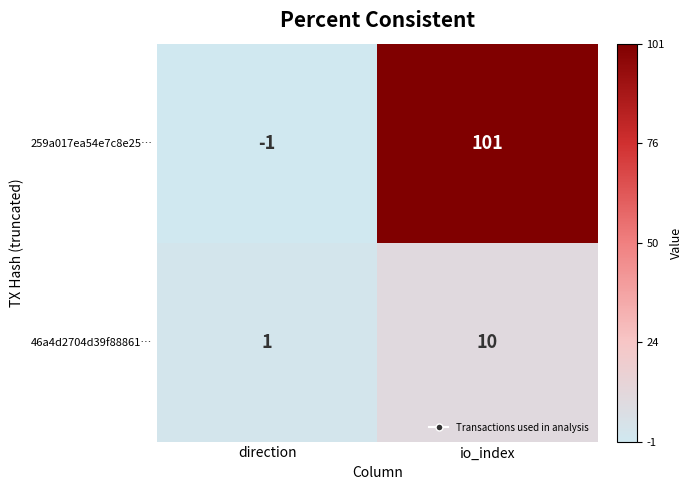

At which category is the sum across all series the highest?

io_index